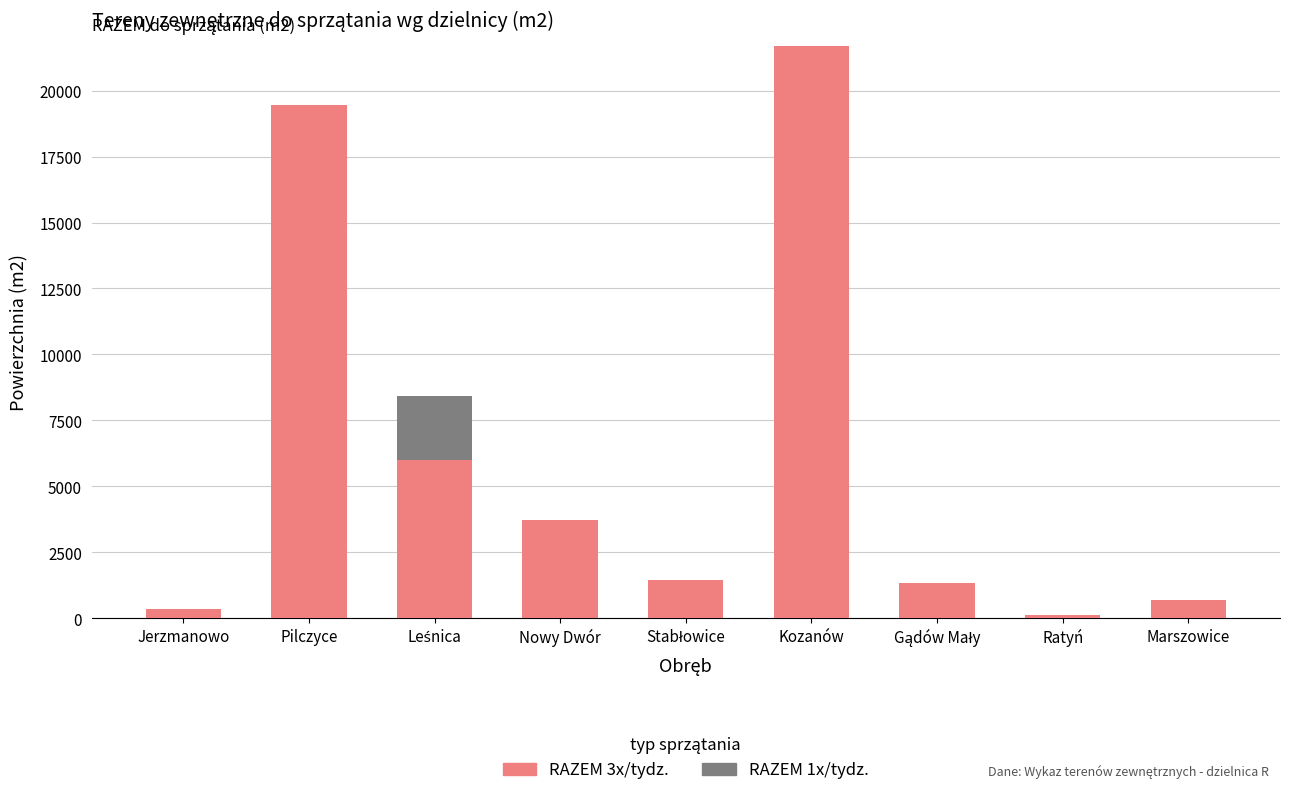

How many data points does each series have?

9